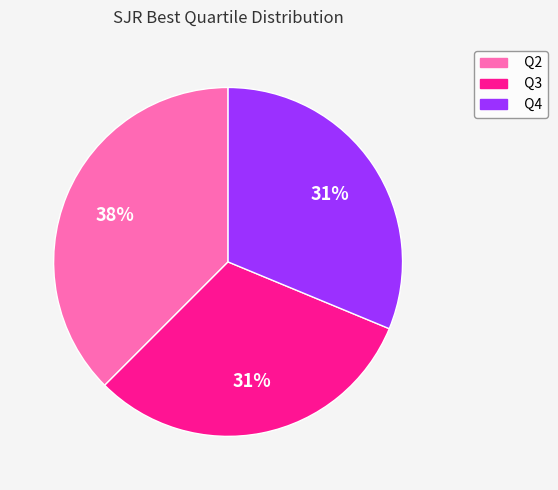

To the nearest percent, what percentage of the pie is Q3?

31%